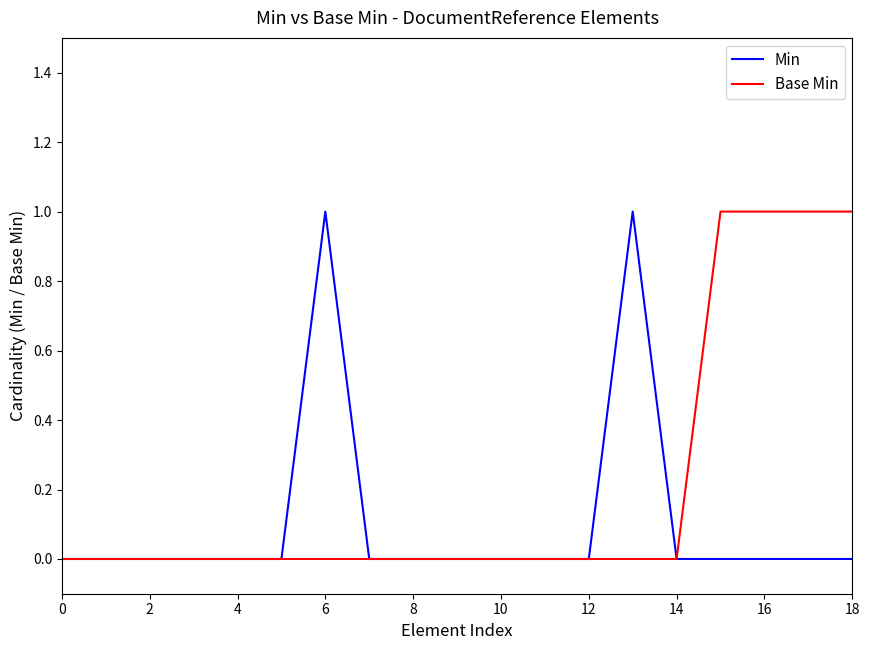

List the series in order of their overall mean, highest first.

Base Min, Min